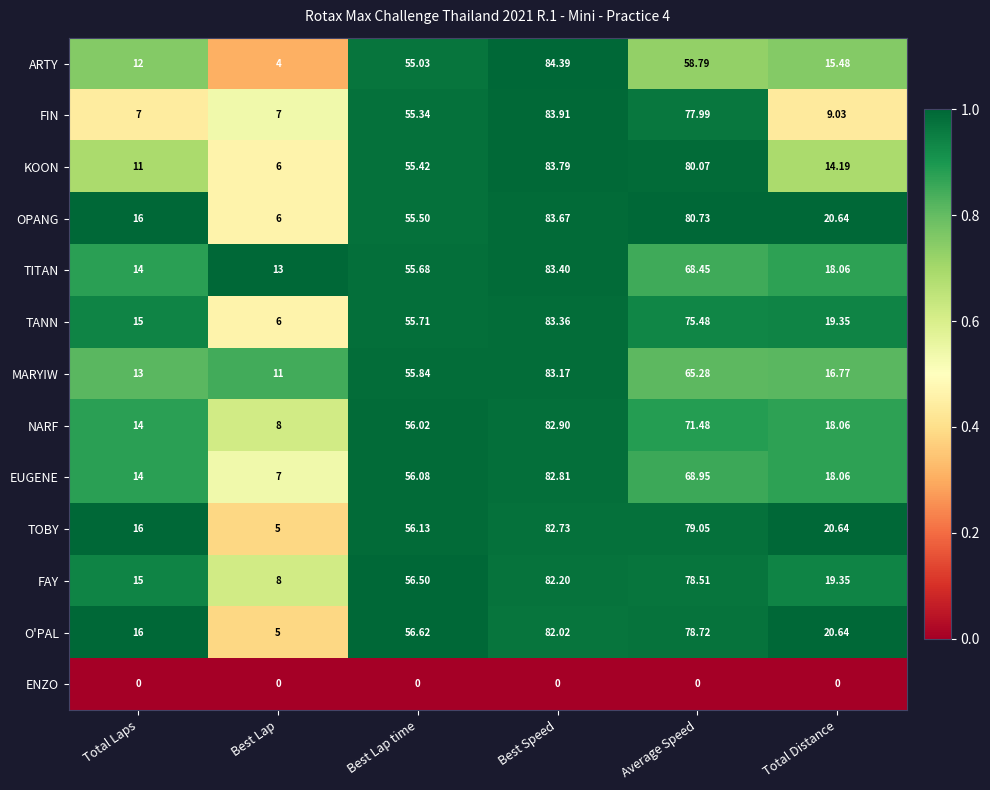

Count the number of categories in the chart.

6